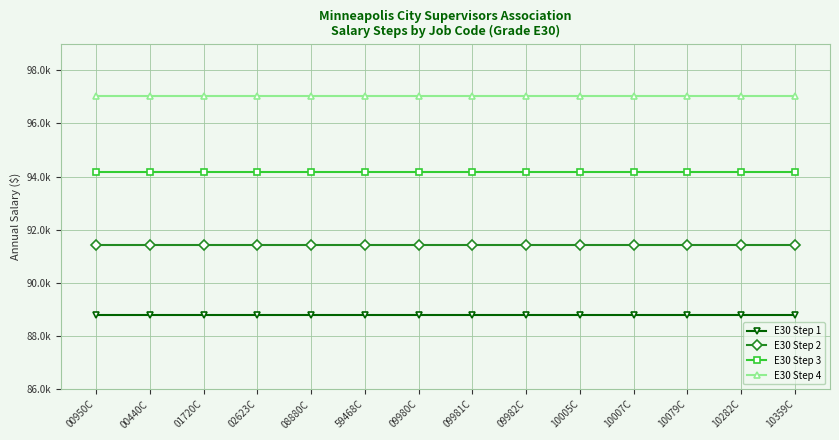

Reading left to right, list all the values displayed in this chart.

E30 Step 1: 88777.6	88777.6	88777.6	88777.6	88777.6	88777.6	88777.6	88777.6	88777.6	88777.6	88777.6	88777.6	88777.6	88777.6
E30 Step 2: 91441.0	91441.0	91441.0	91441.0	91441.0	91441.0	91441.0	91441.0	91441.0	91441.0	91441.0	91441.0	91441.0	91441.0
E30 Step 3: 94184.2	94184.2	94184.2	94184.2	94184.2	94184.2	94184.2	94184.2	94184.2	94184.2	94184.2	94184.2	94184.2	94184.2
E30 Step 4: 97009.7	97009.7	97009.7	97009.7	97009.7	97009.7	97009.7	97009.7	97009.7	97009.7	97009.7	97009.7	97009.7	97009.7